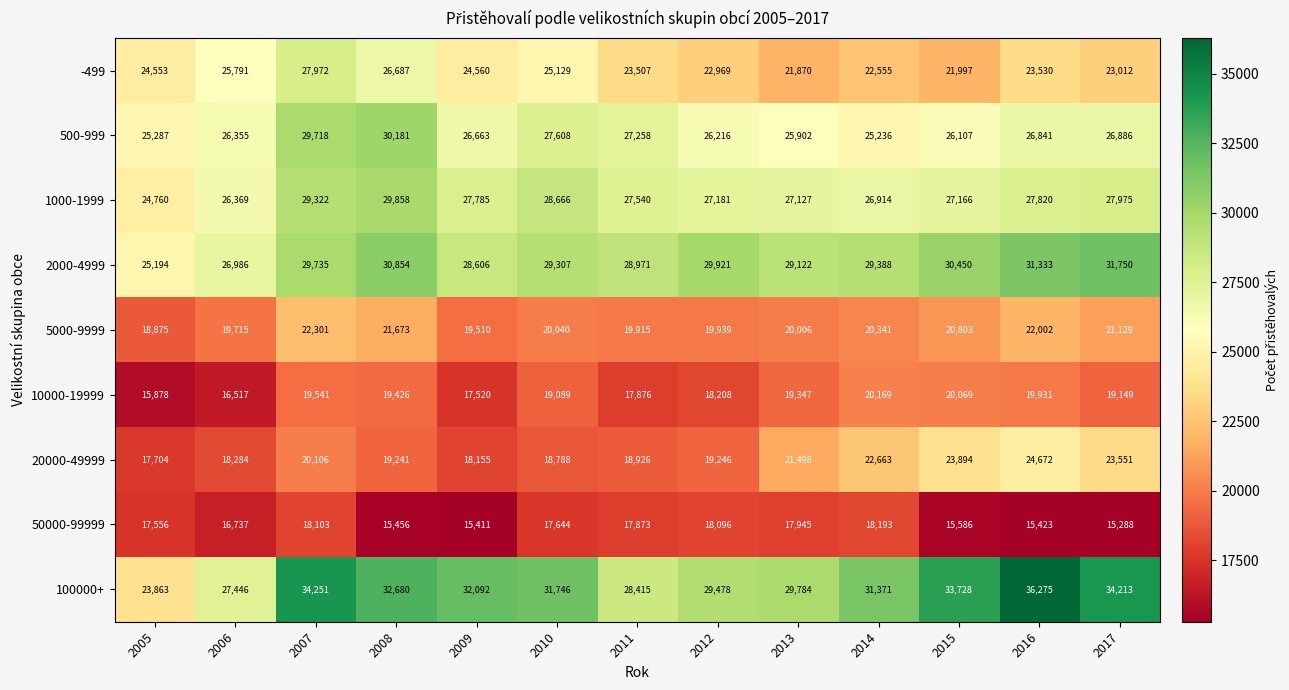

How many categories are shown in the chart?

13